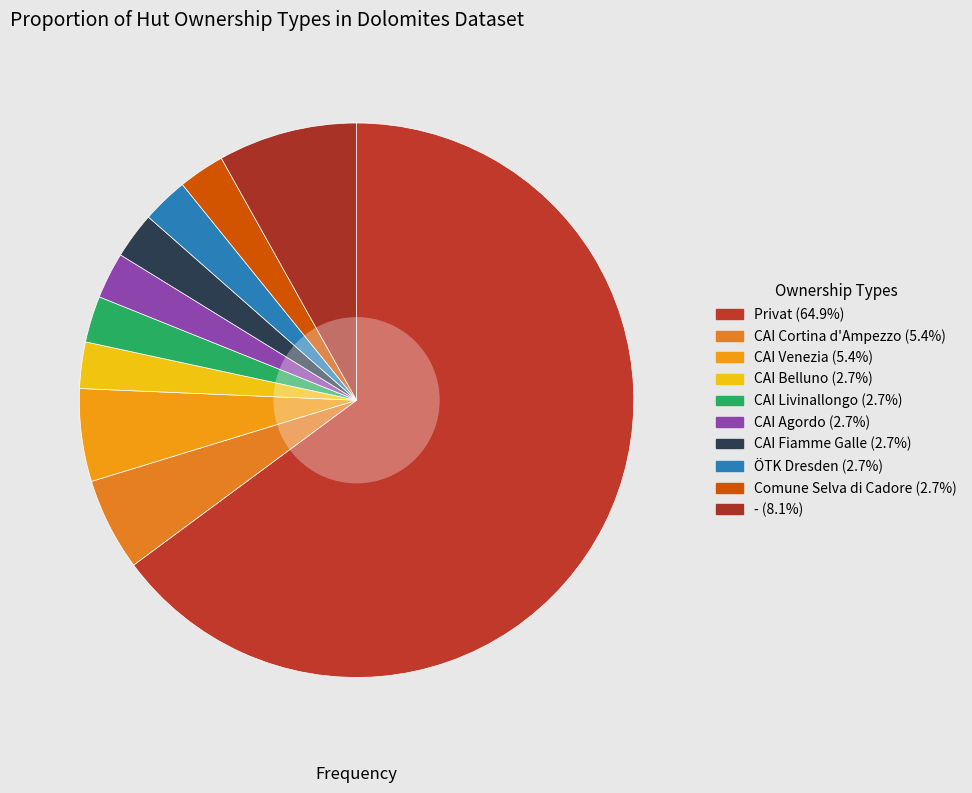

Is Privat the majority of the pie?

Yes